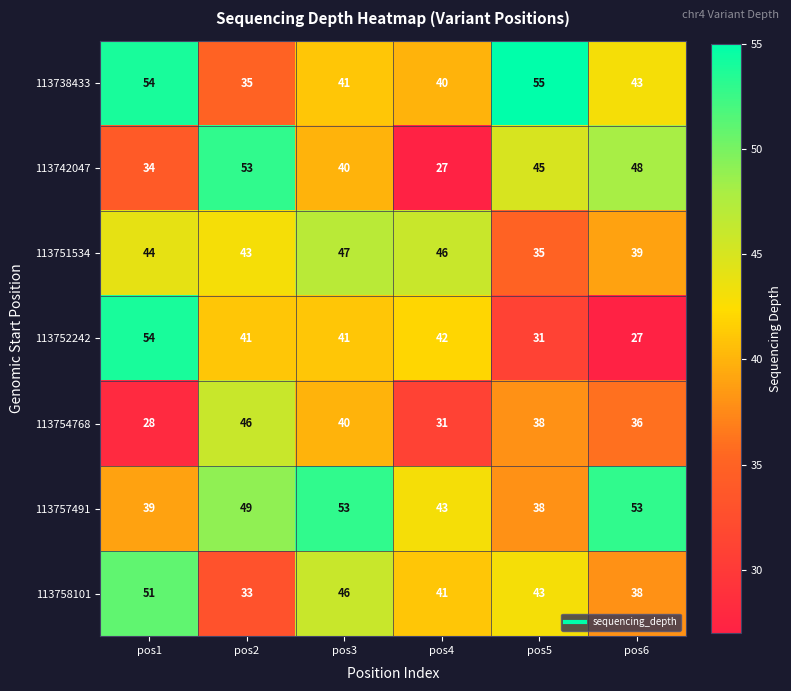

True or false: 113752242 has a value of 41 at pos3.

True